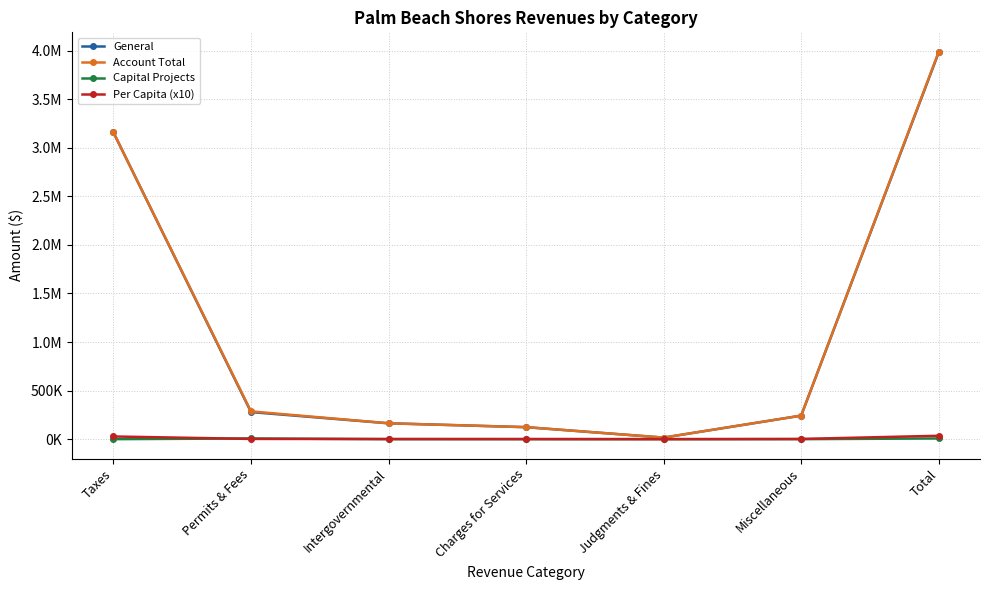

What are all the series names shown in the legend?

General, Account Total, Capital Projects, Per Capita (x10)